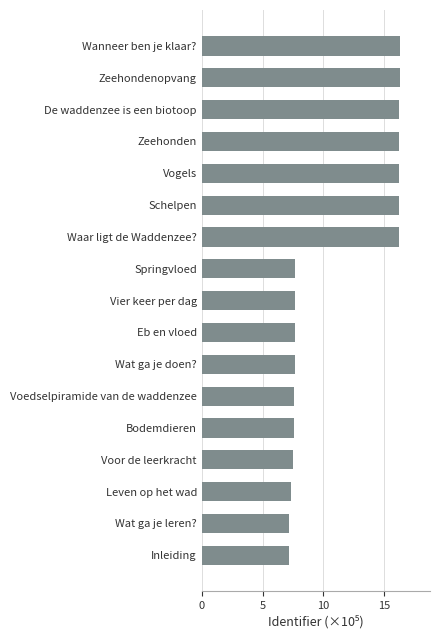

Approximately how many times larger is the value at Inleiding compared to Vogels?

0.4